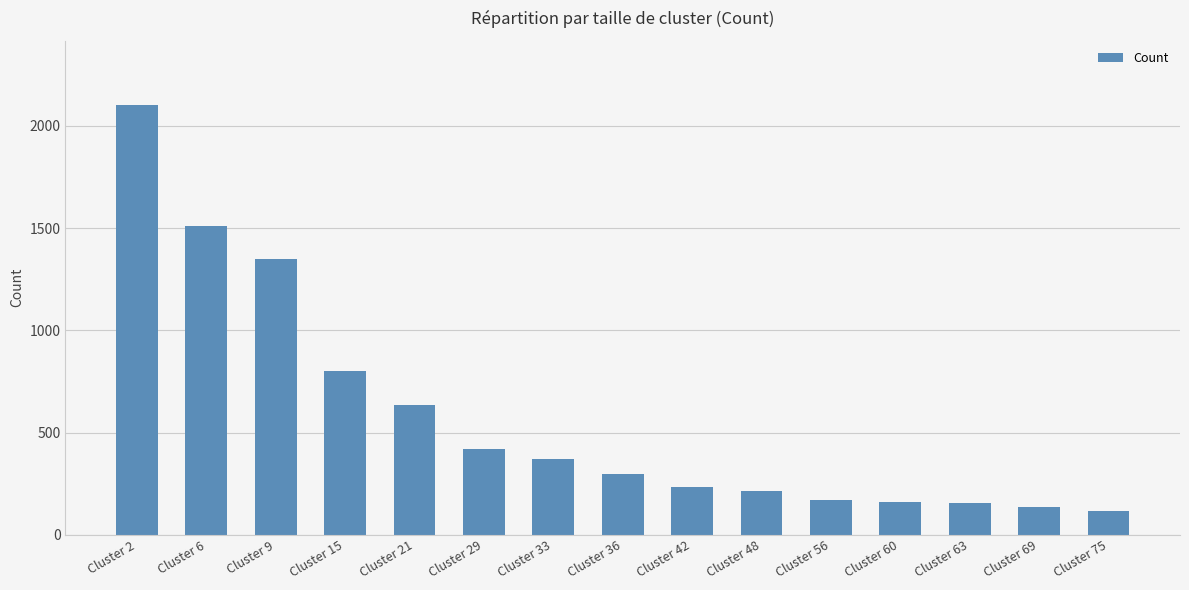

At which label is the value closest to 1109?

Cluster 9